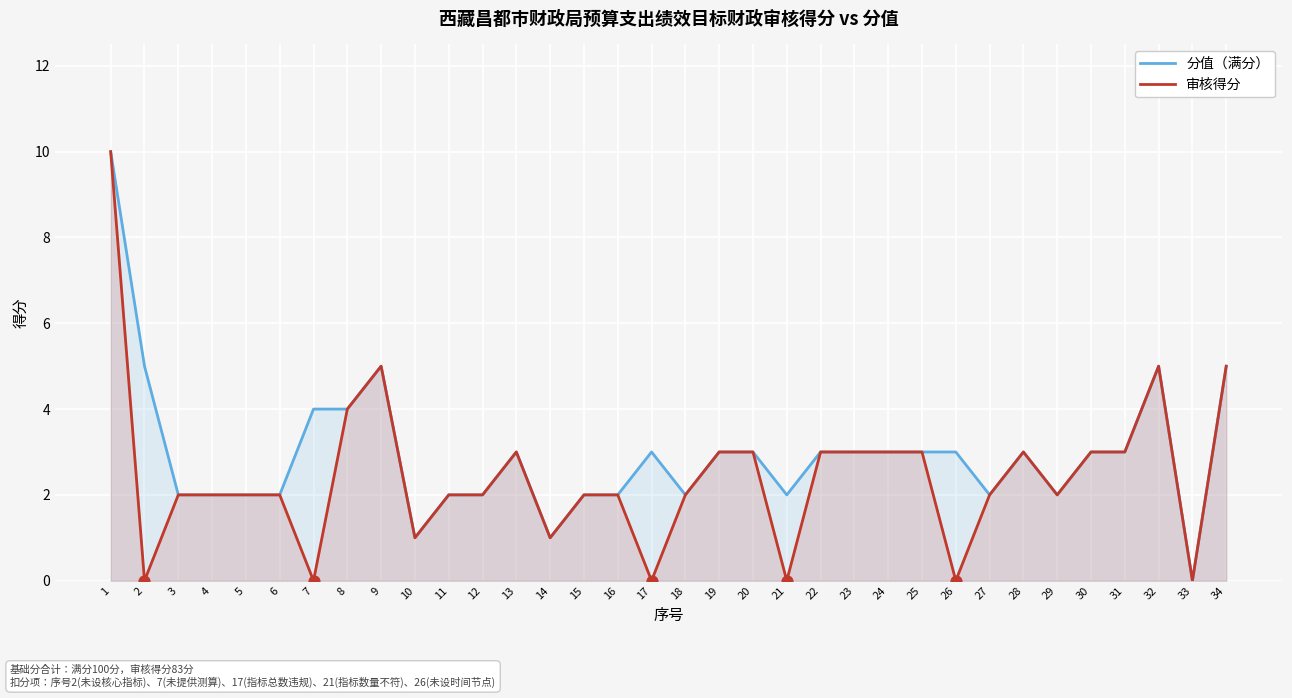

Which series reaches the maximum Y coordinate?

分值（满分）